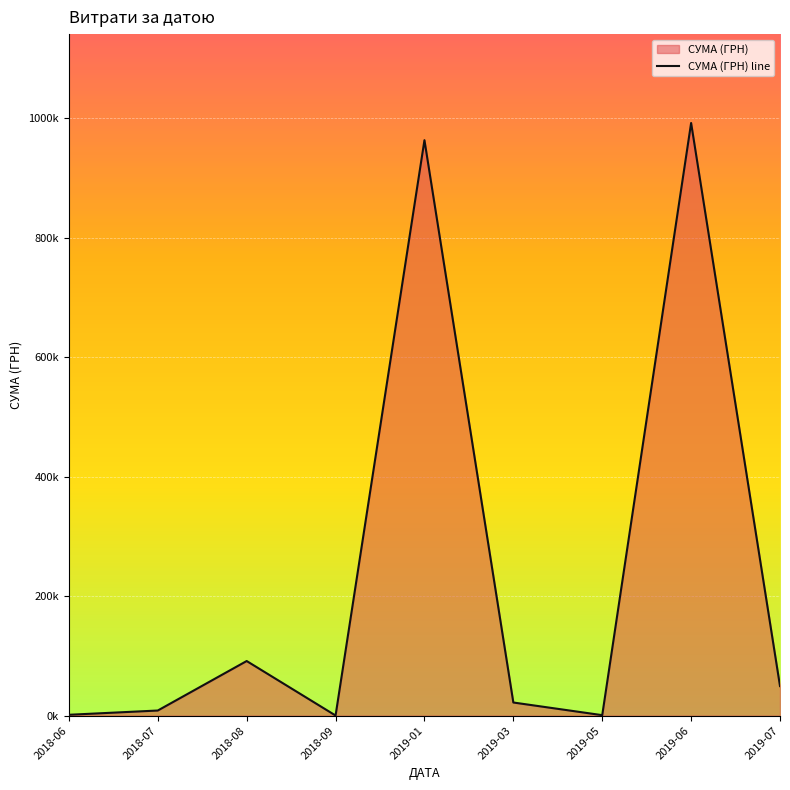

What is the sum of all values?

2129847.8